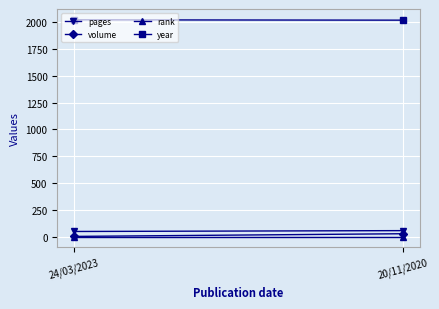

At which category is the sum across all series the highest?

20/11/2020